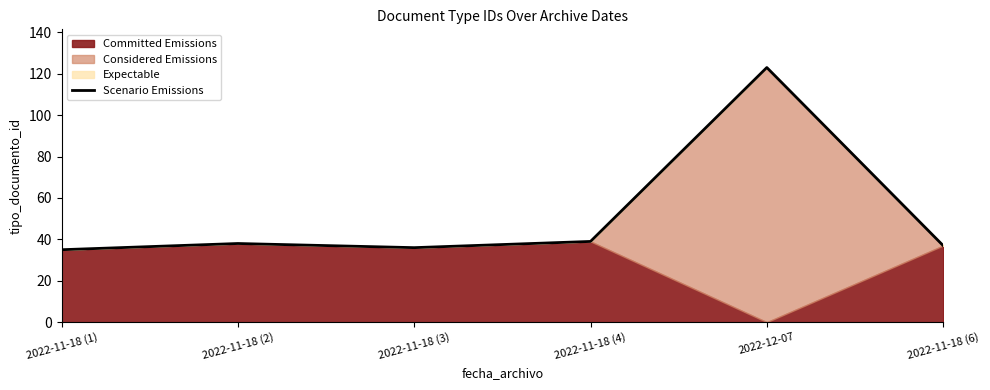

True or false: the data shows 163 at 2022-12-07.

False